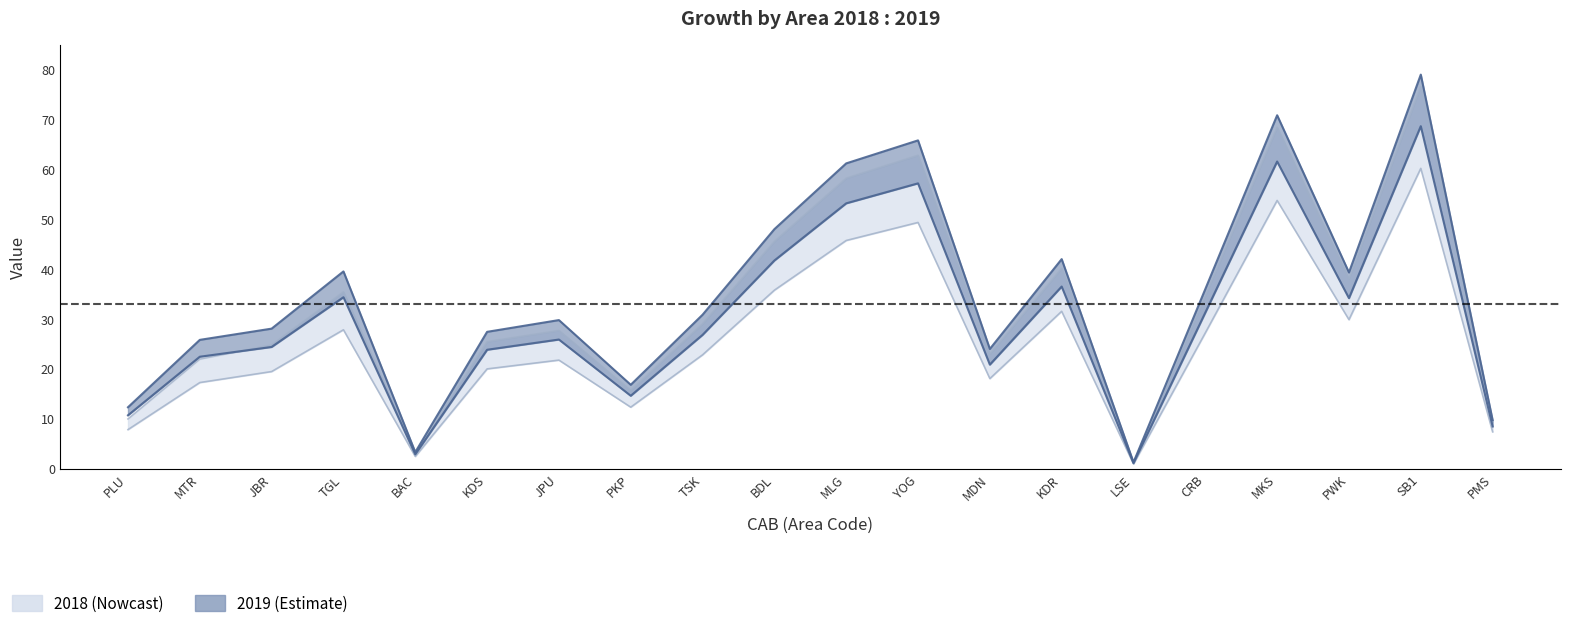

What is the sum of all 2019 values?

690.2